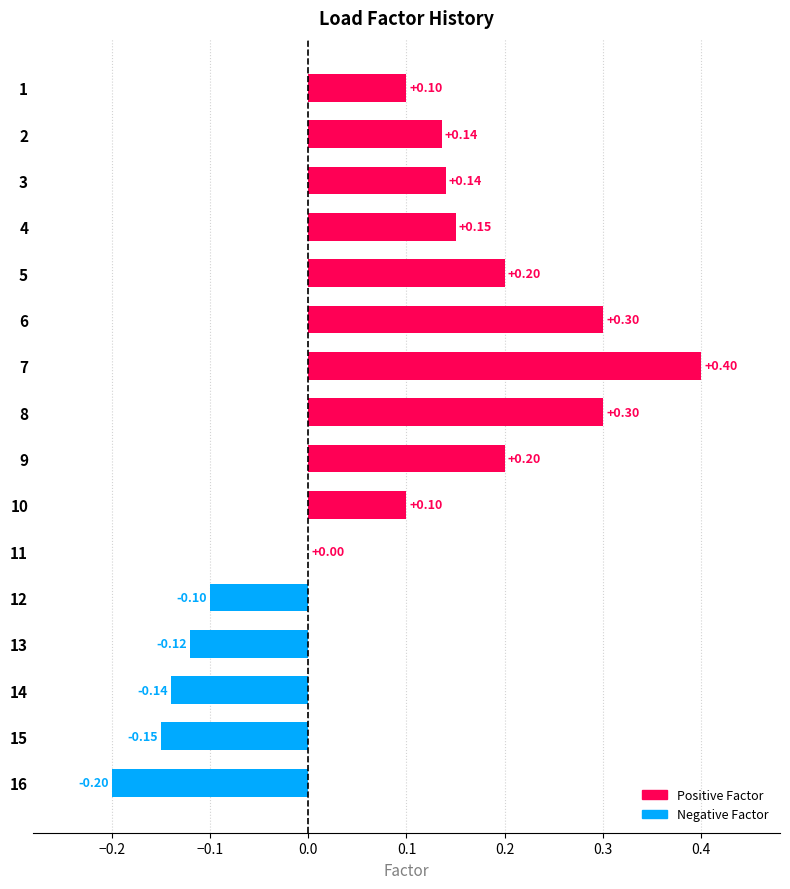

Between 11 and 13, which is larger?

11